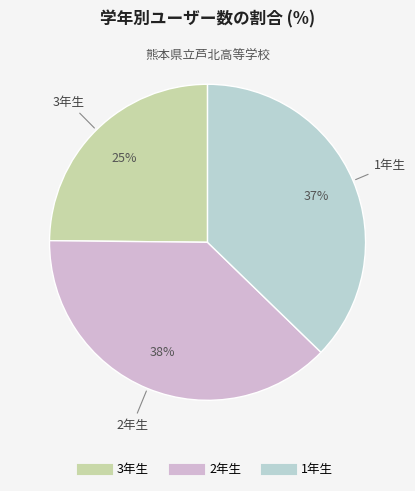

To the nearest percent, what percentage of the pie is 3年生?

25%